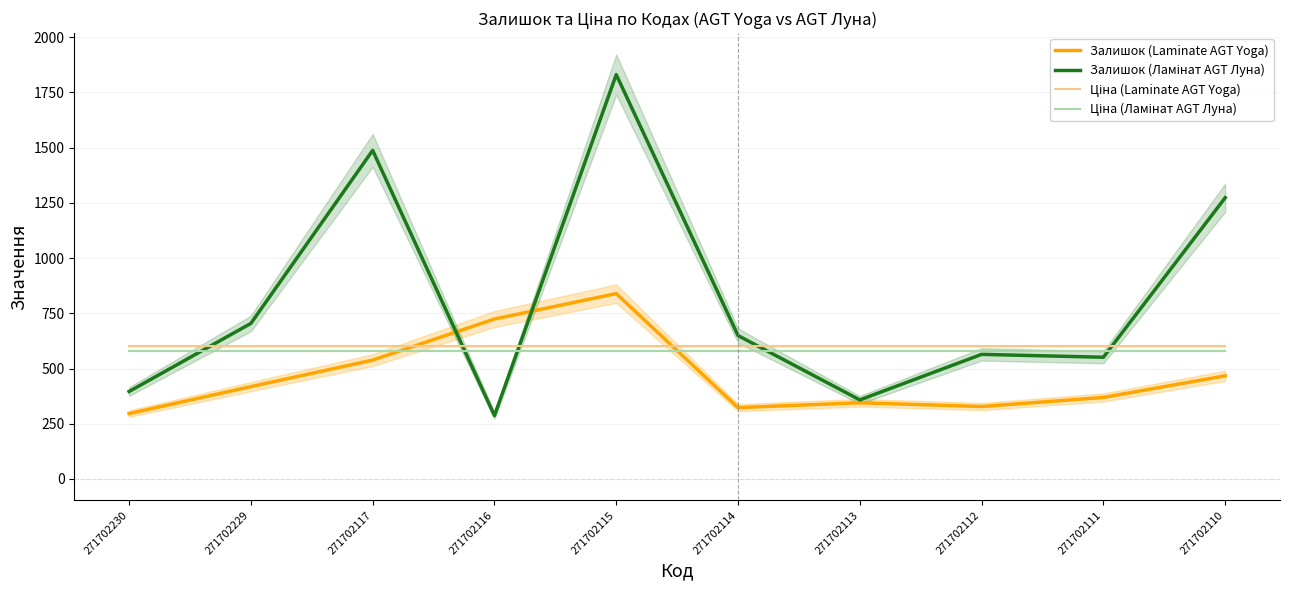

What is the lowest value of the Ціна (Ламінат AGT Луна) series?

580.4